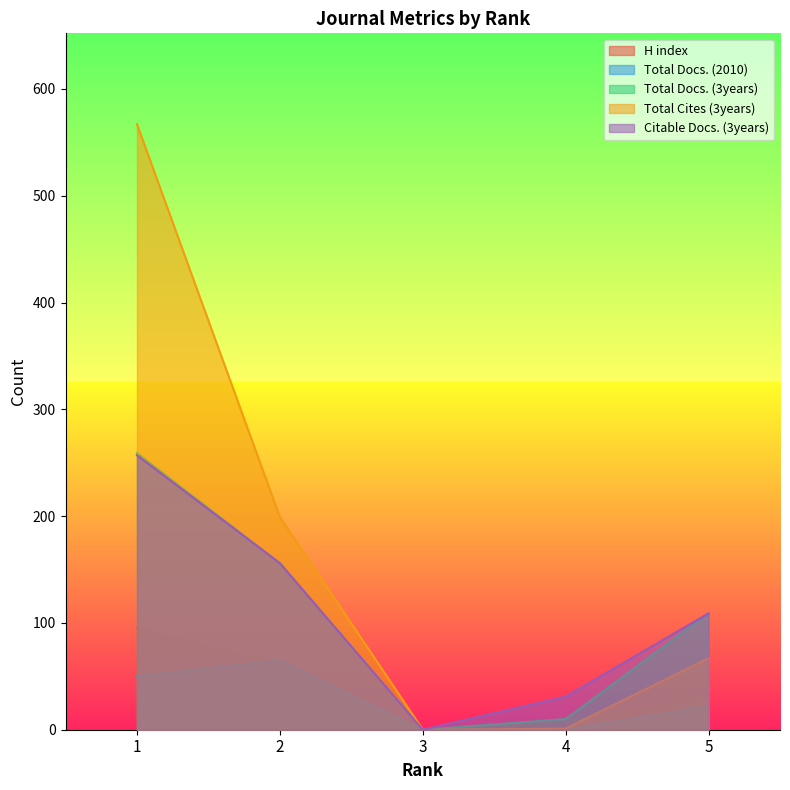

Which category has the lowest value in the Total Cites (3years) series?

3